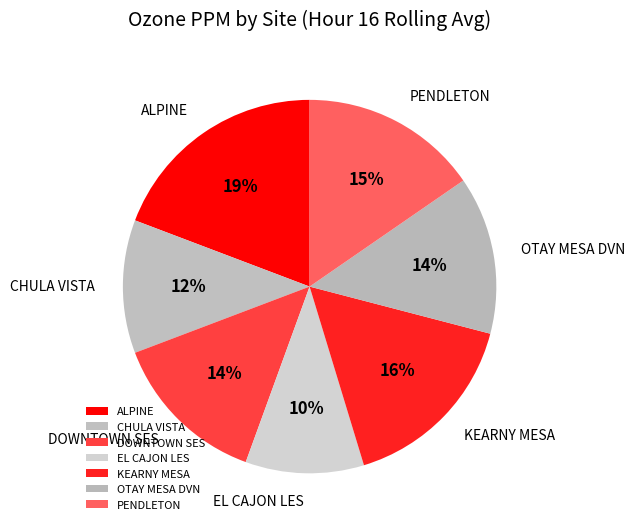

What is the largest slice in the pie chart?

ALPINE